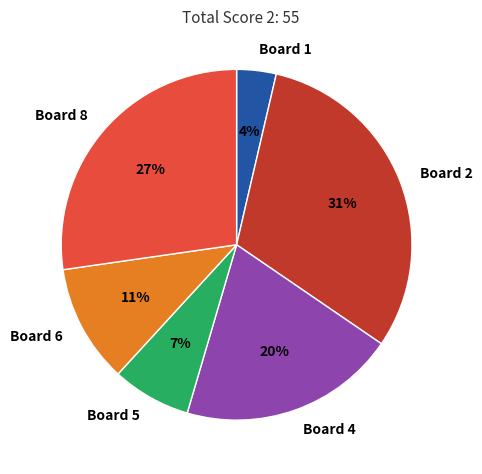

Is it true that Board 2 is 46% of the pie?

False